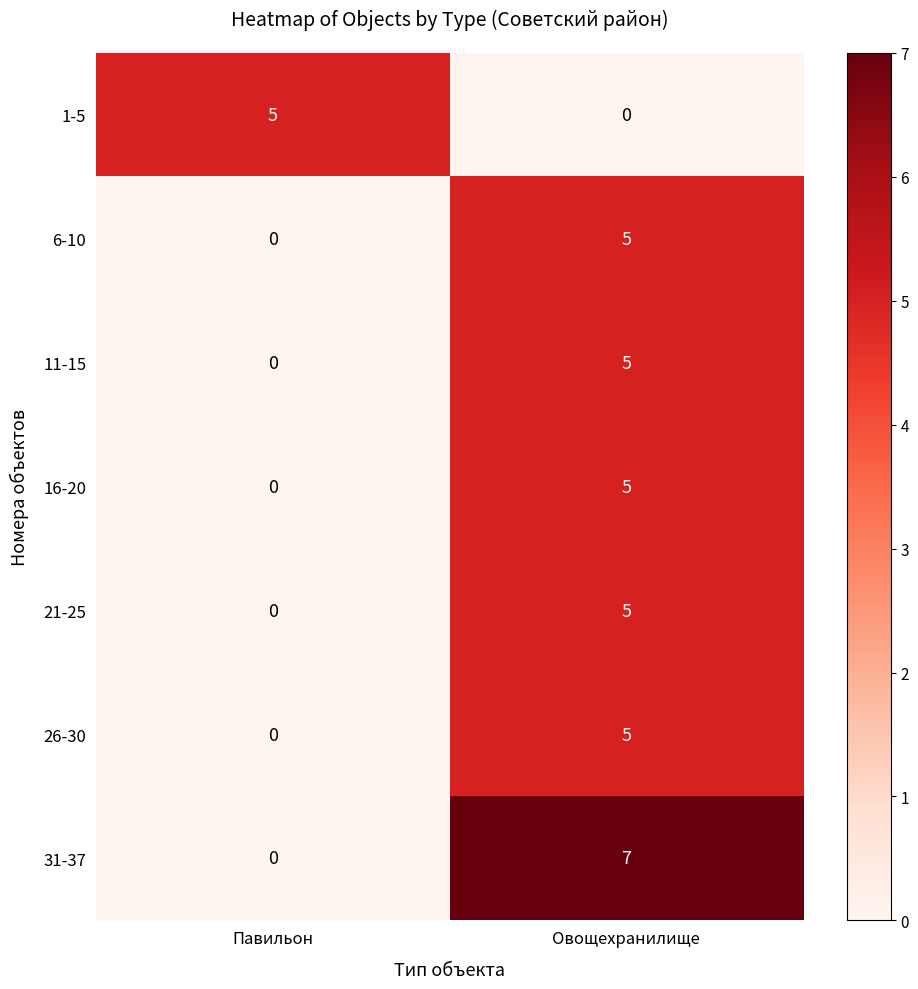

List the labels in order of 26-30 value, smallest first.

Павильон, Овощехранилище